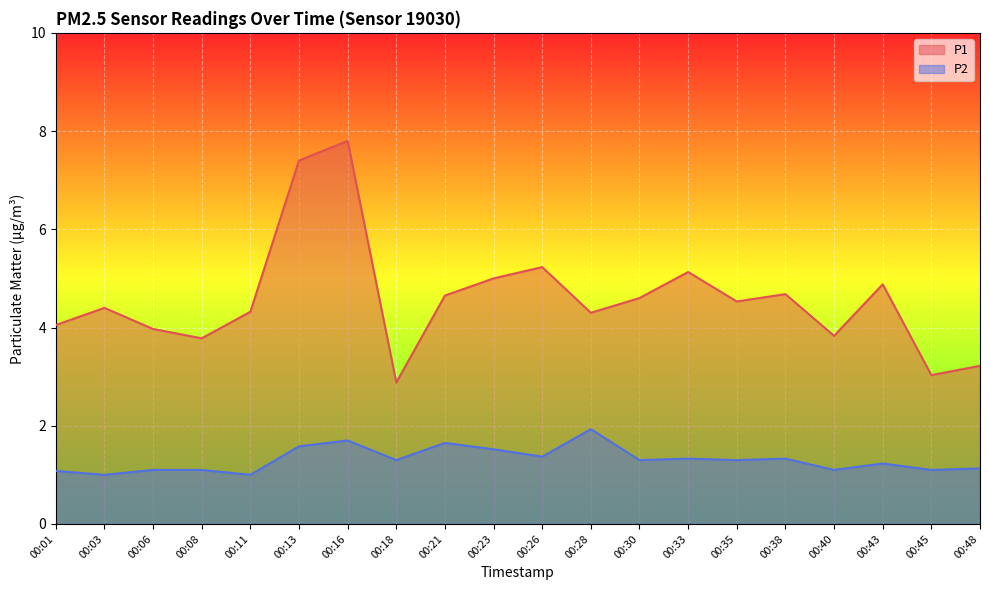

What is the difference between the second highest and second lowest values in the P2 series?

0.7